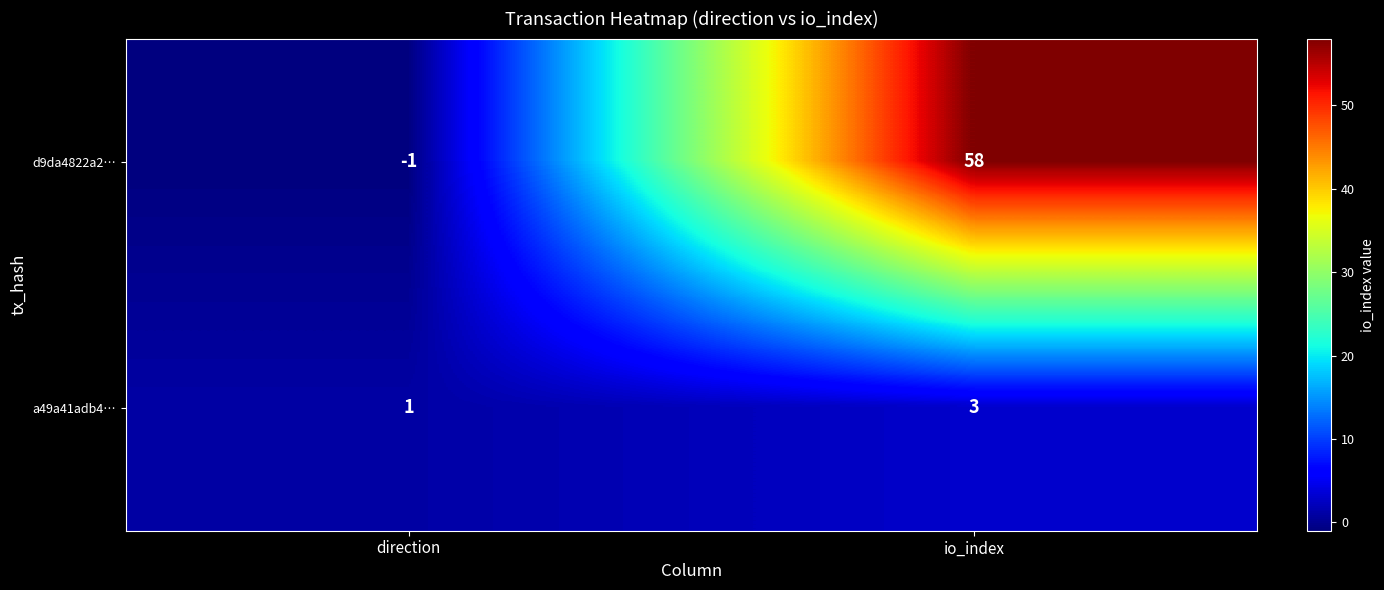

What is the difference between the maximum and minimum values in the d9da4822a2… series?

59